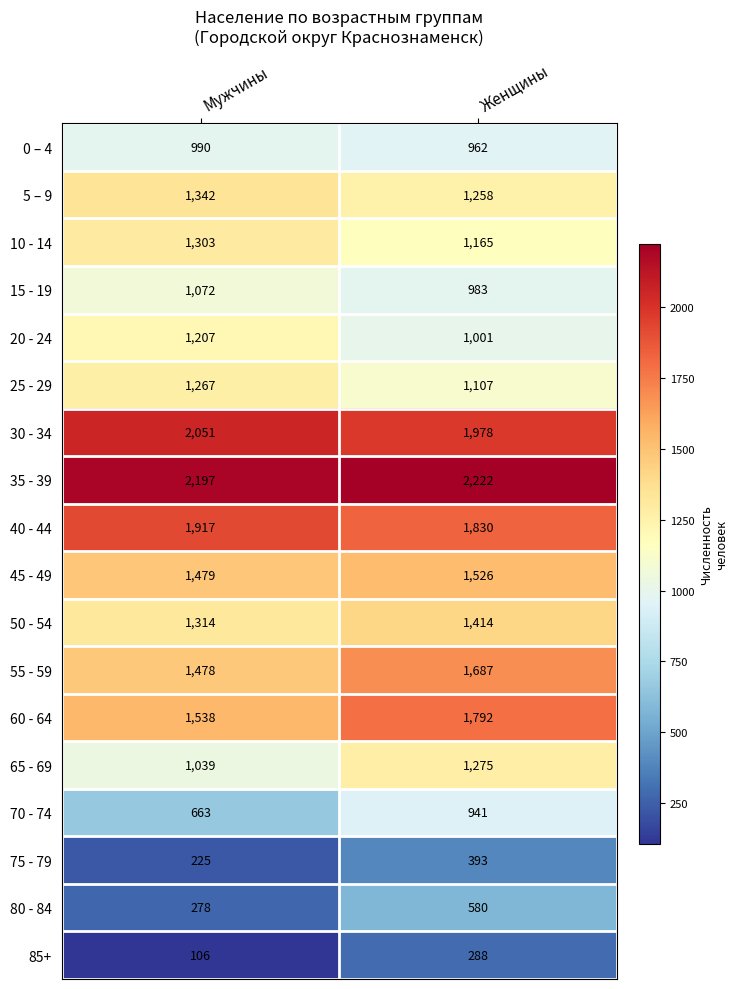

The value of 20 - 24 at Мужчины is 790. True or false?

False